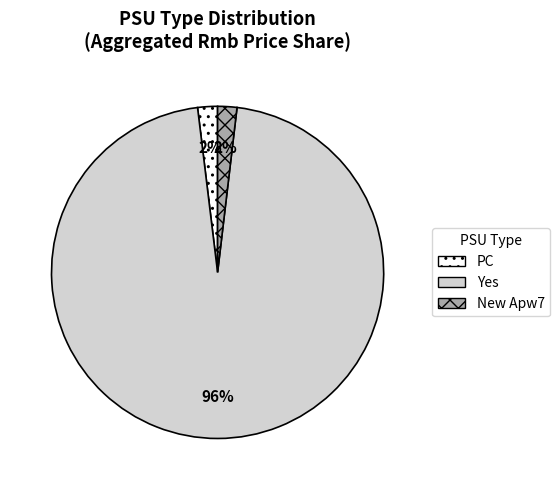

To the nearest percent, what portion does PC represent?

2%